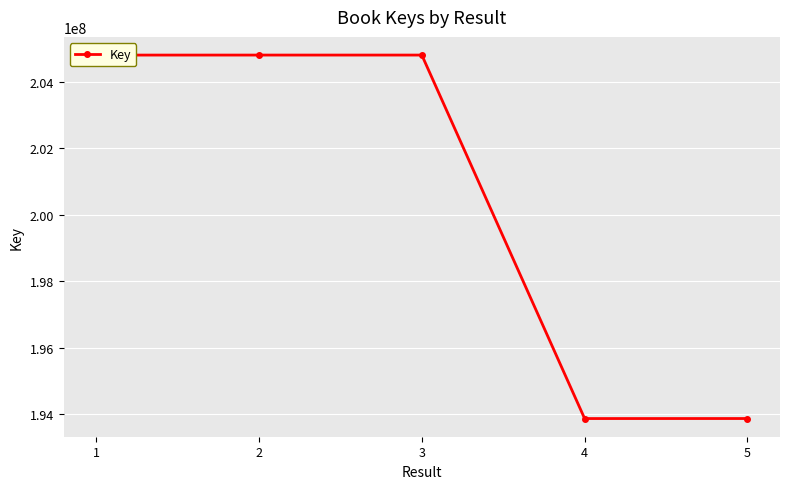

What is the greatest value displayed?

204797815